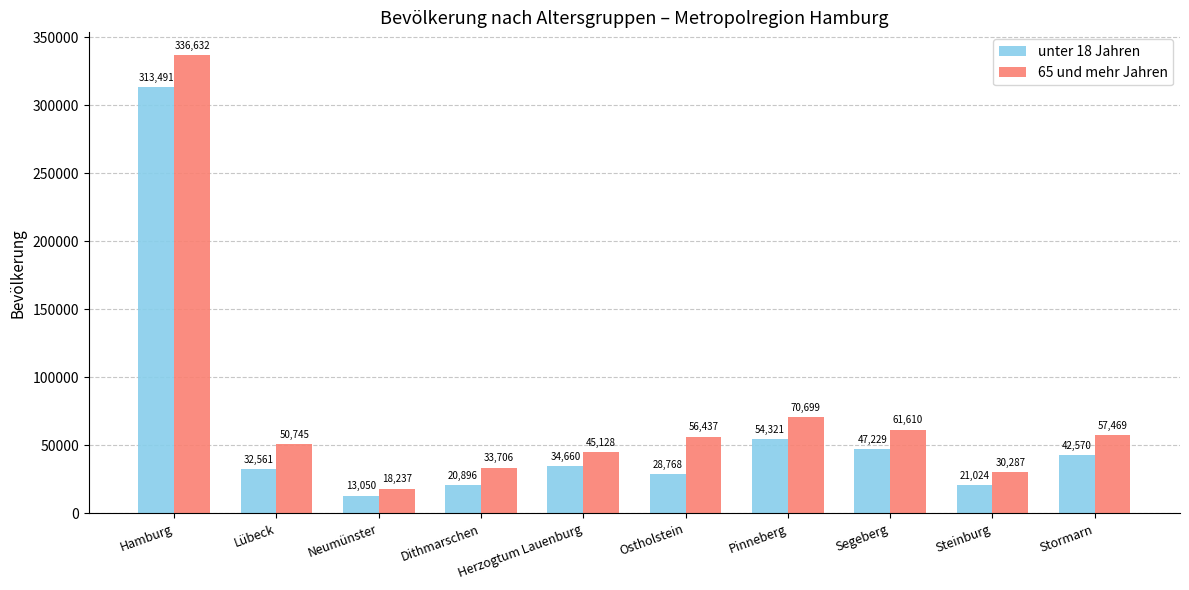

At Steinburg, list the series in order from smallest to largest.

unter 18 Jahren, 65 und mehr Jahren